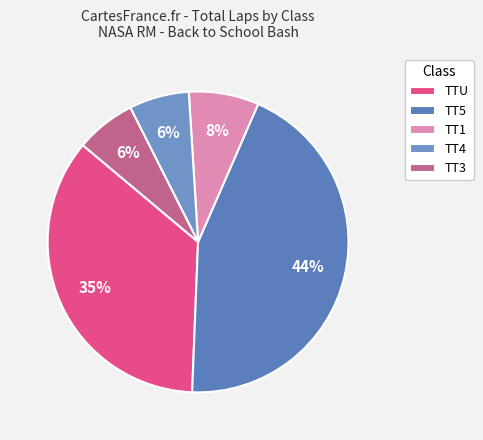

Which slice is the largest?

TT5